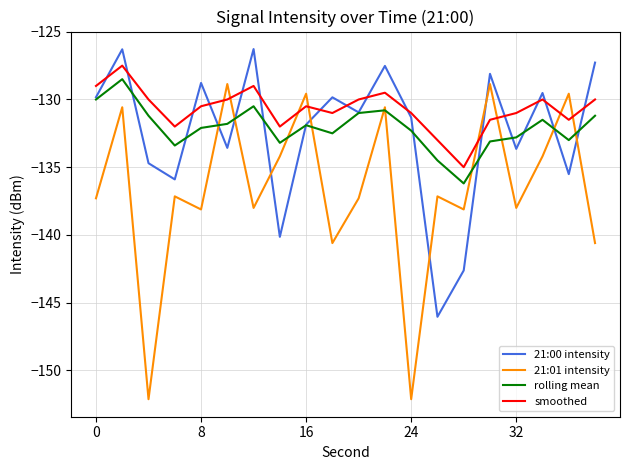

What is the average value of the 21:01 intensity series?

-136.7